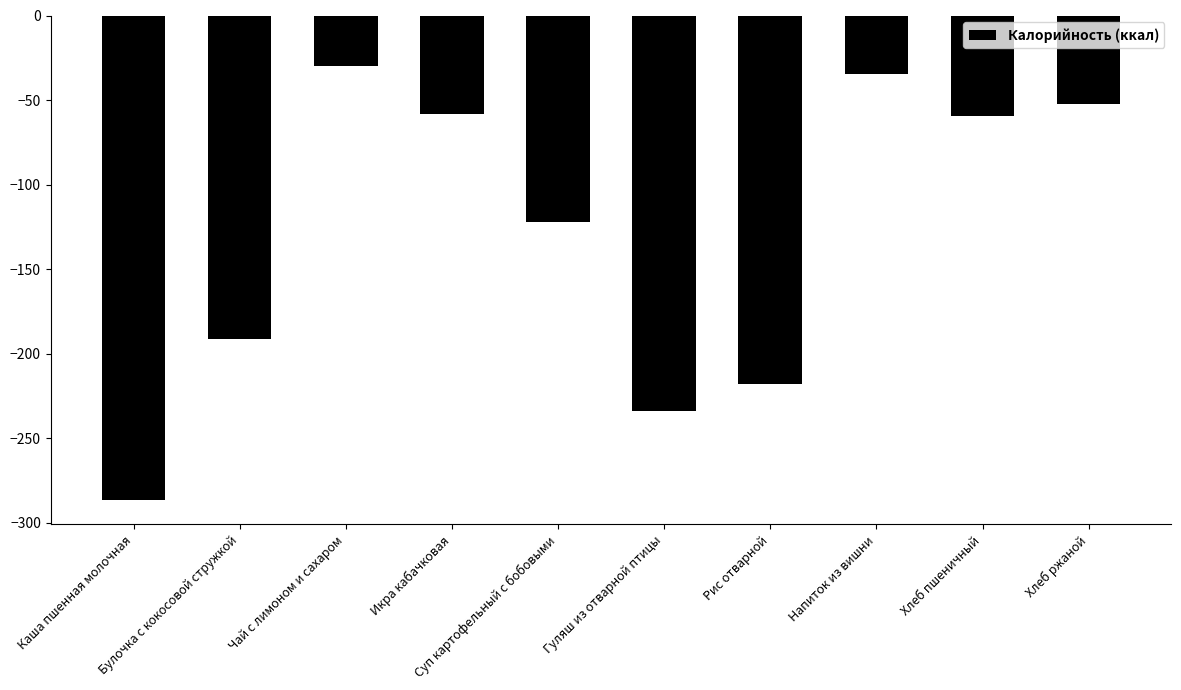

Are the bars grouped side by side (vs. stacked)?

No